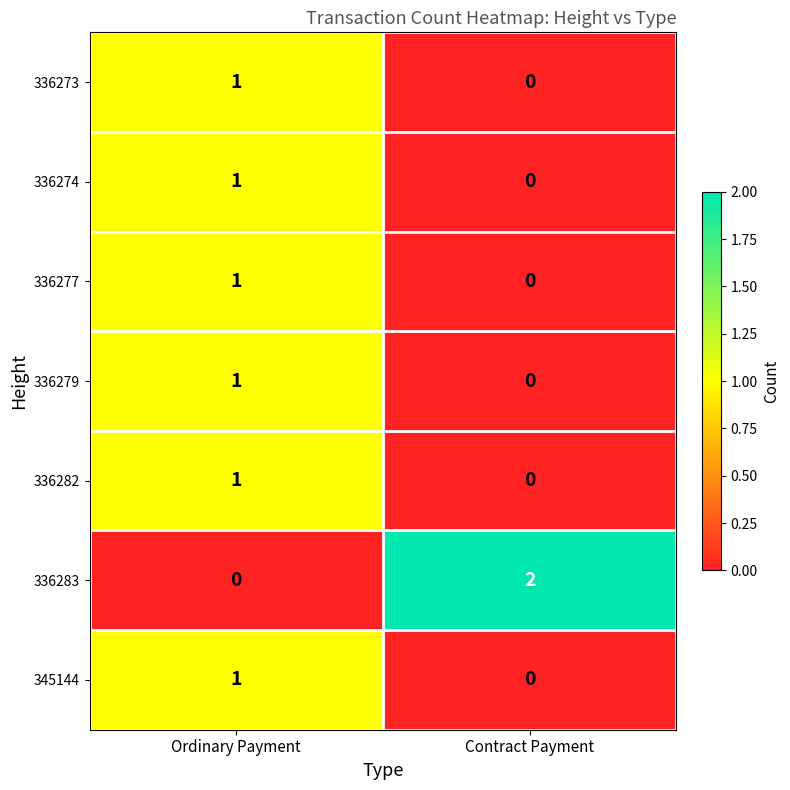

True or false: 336279 has a value of 0 at Contract Payment.

True